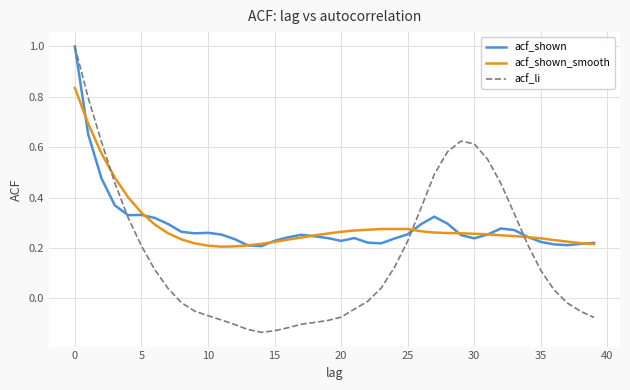

What is the greatest value displayed?

1.0